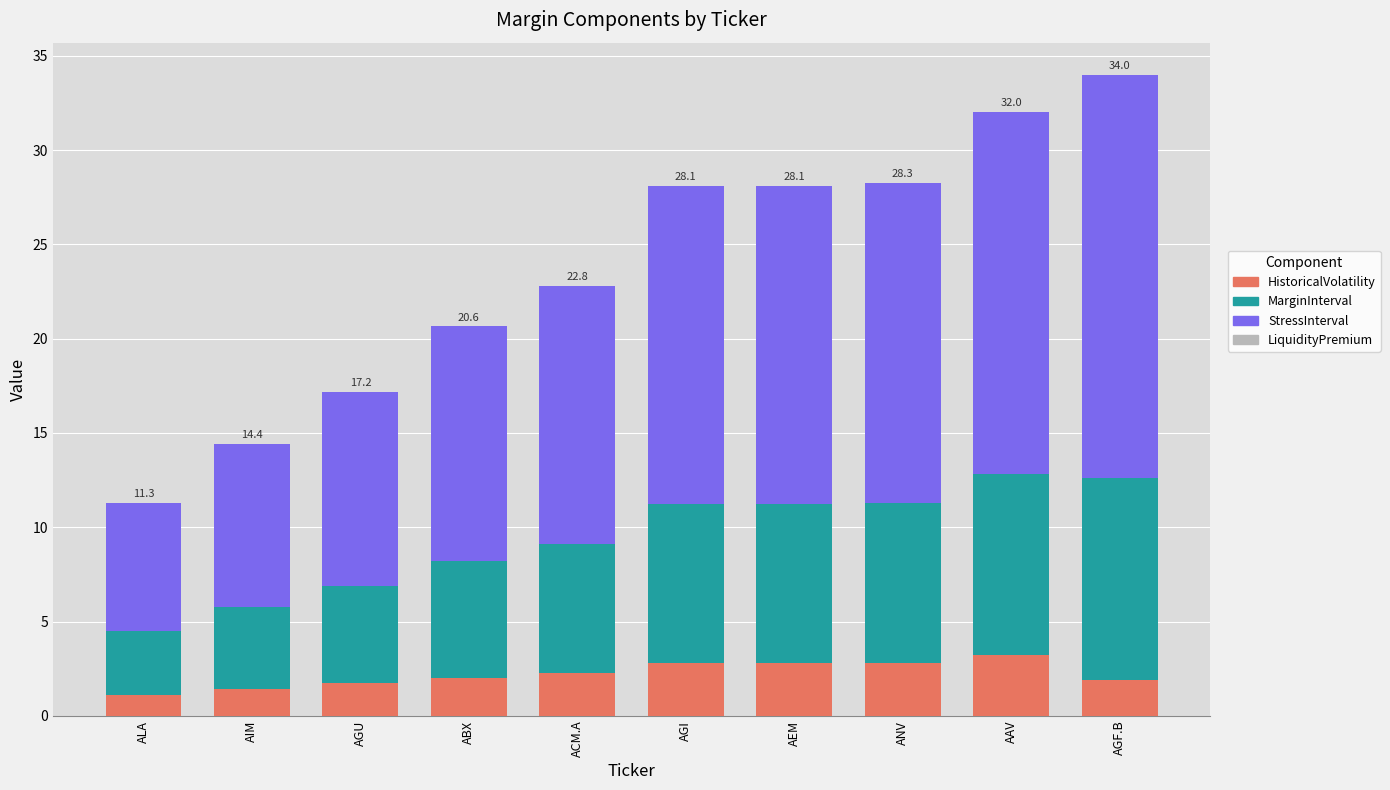

What is the highest value of the HistoricalVolatility series?

3.2